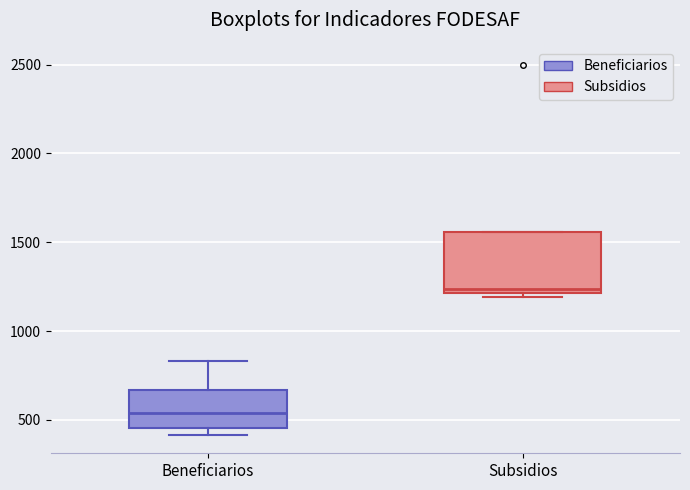

Comparing the boxes themselves (not the whiskers), which one is the tallest?

Subsidios